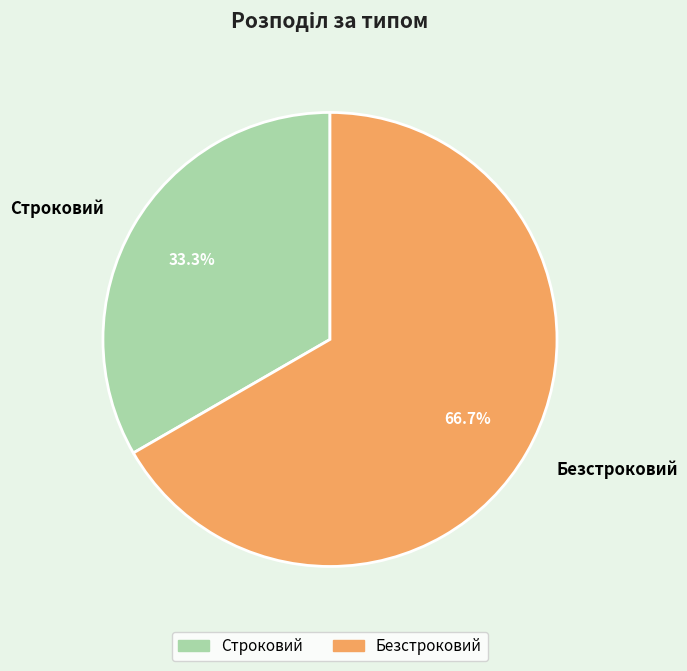

To the nearest percent, what portion does Строковий represent?

33%